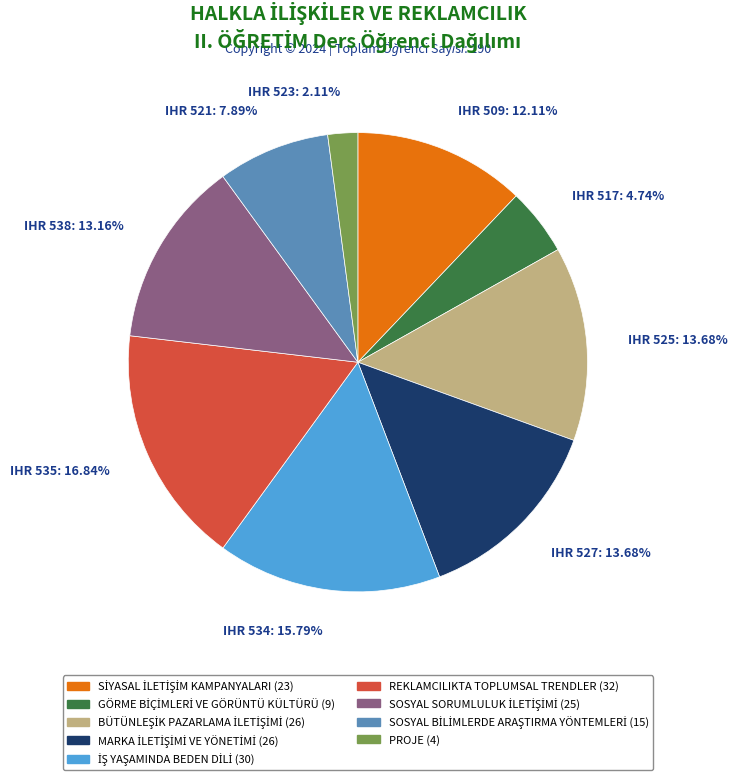

What is the smallest slice in the pie chart?

IHR 523